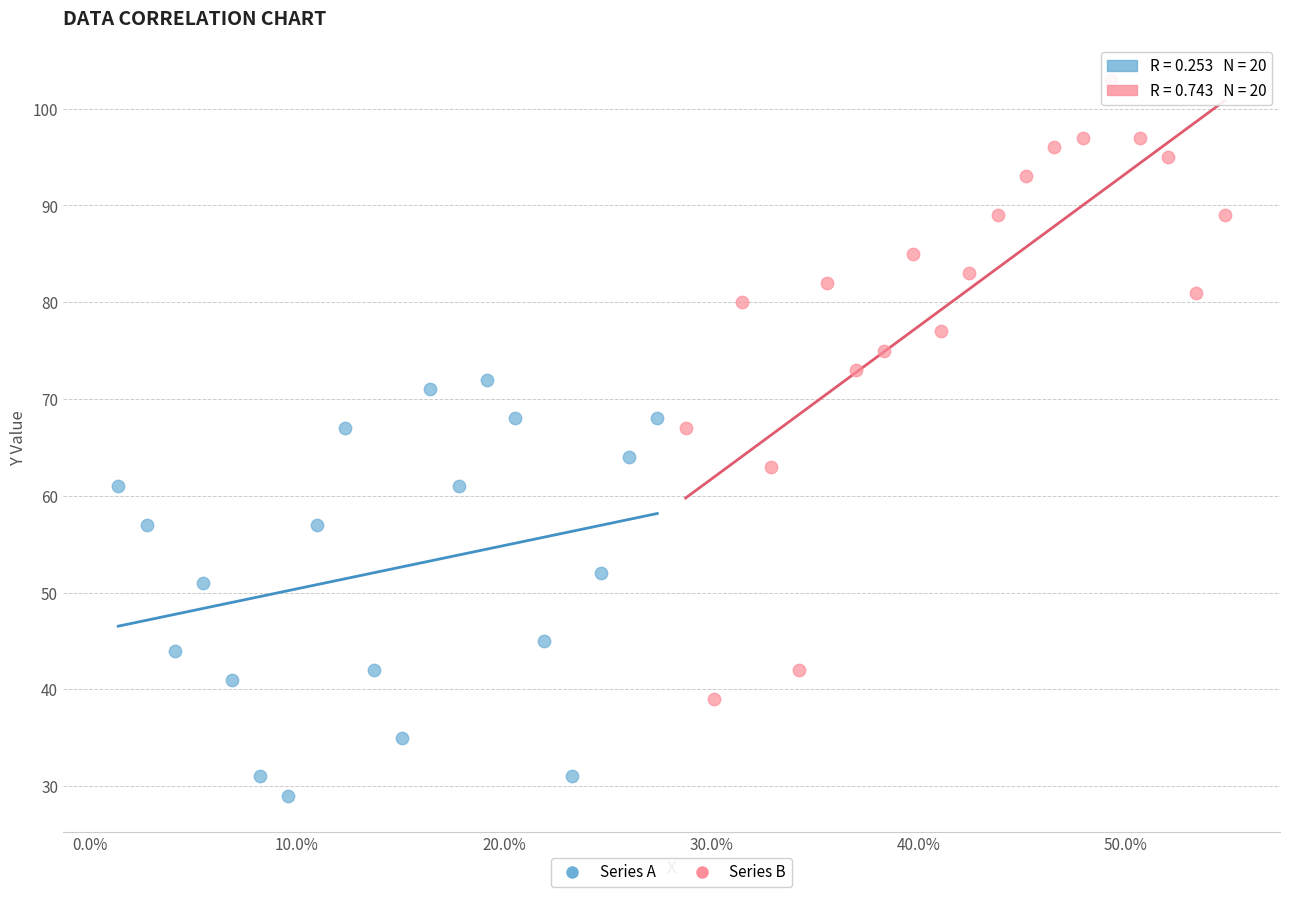

Which series reaches the minimum Y coordinate?

Series A